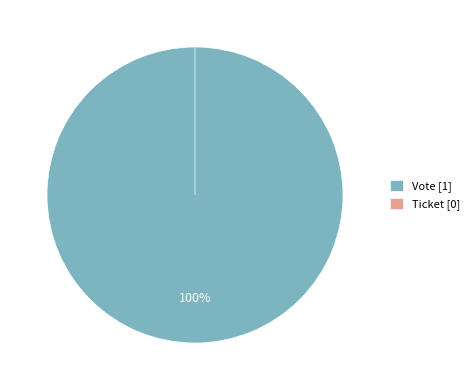

Does any single category account for the majority?

Yes